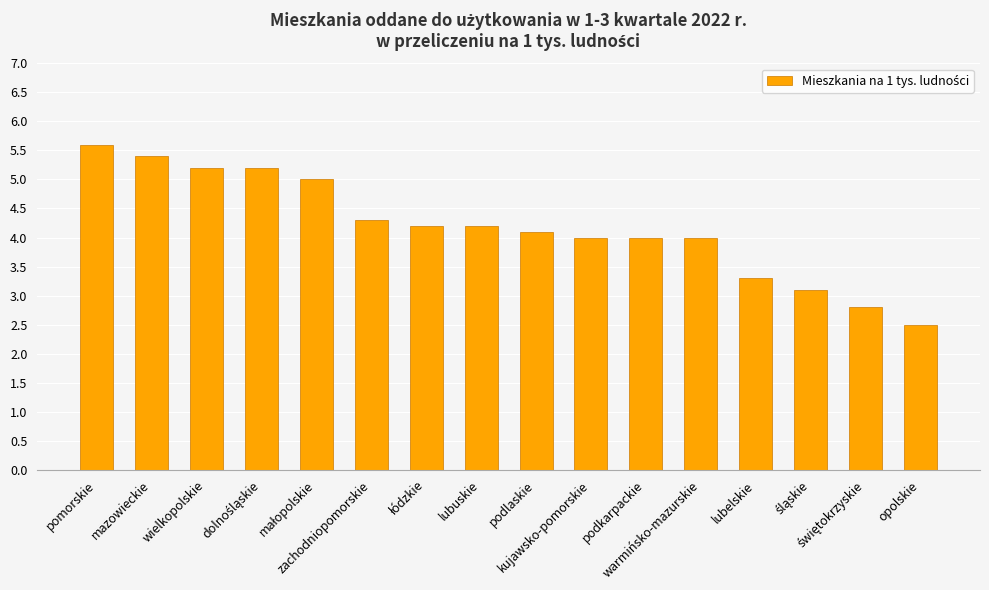

What is the minimum value shown in the chart?

2.5